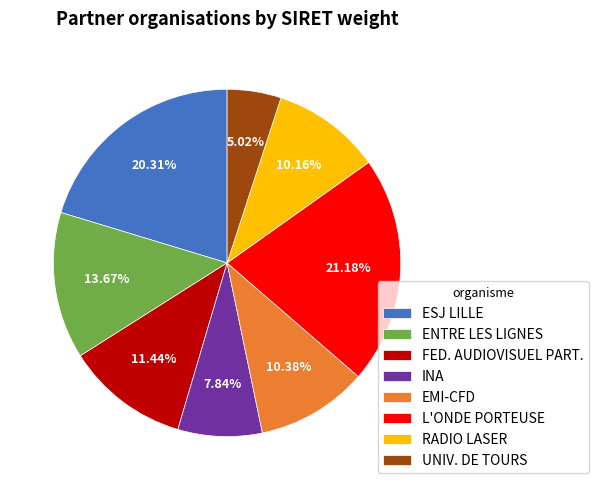

Is there any slice that represents more than half of the pie?

No